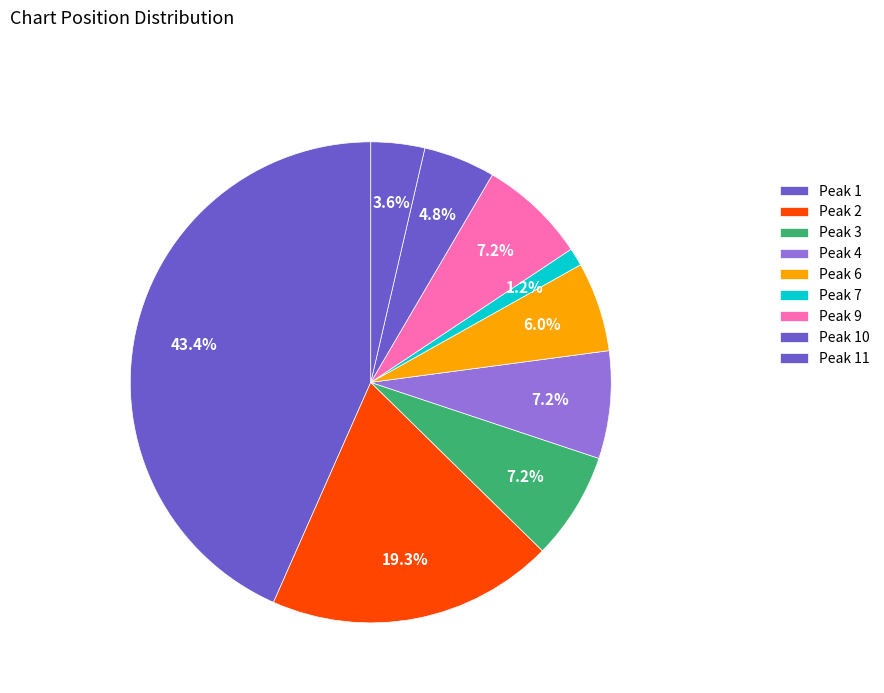

How many slices are in this pie chart?

9